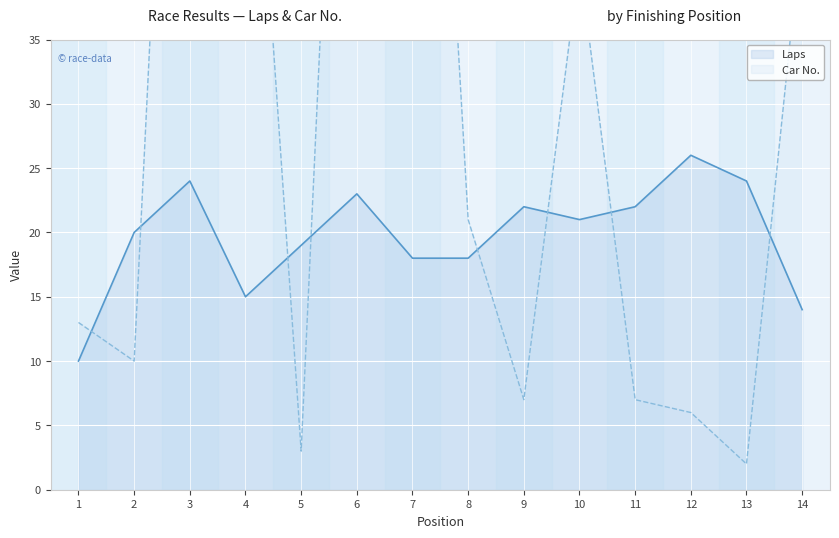

Rank the series at 5 from highest to lowest value.

Laps, Car No.